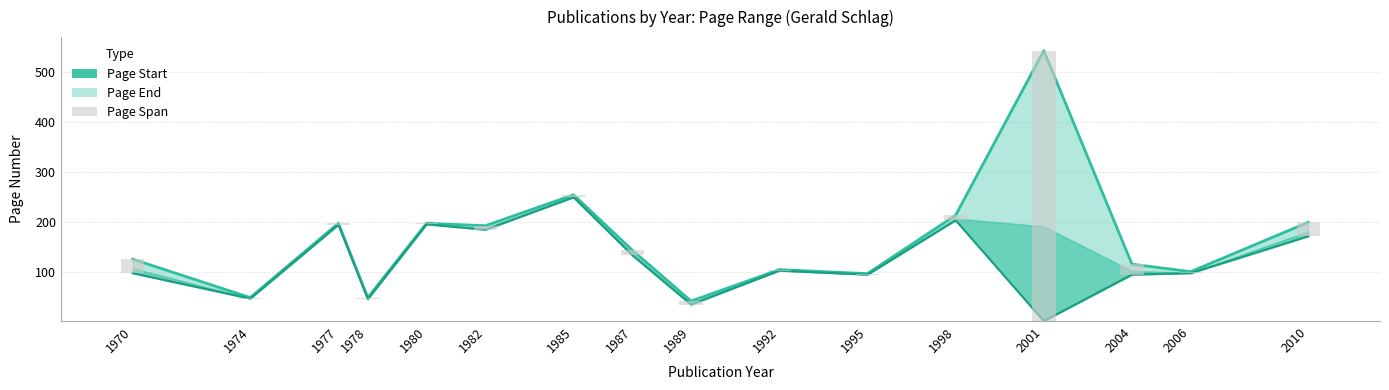

How many groups of bars are there?

16